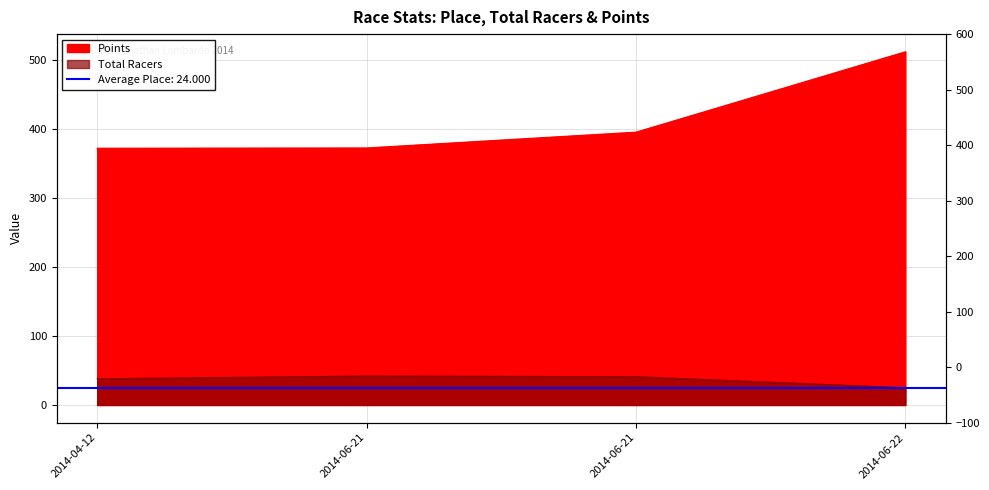

Reading left to right, transcribe all the data shown in this chart.

Total Racers: 2014-04-12=38.0	2014-06-21=42.0	2014-06-21=41.0	2014-06-22=25.0
Points: 2014-04-12=372.5	2014-06-21=372.9	2014-06-21=395.8	2014-06-22=512.4